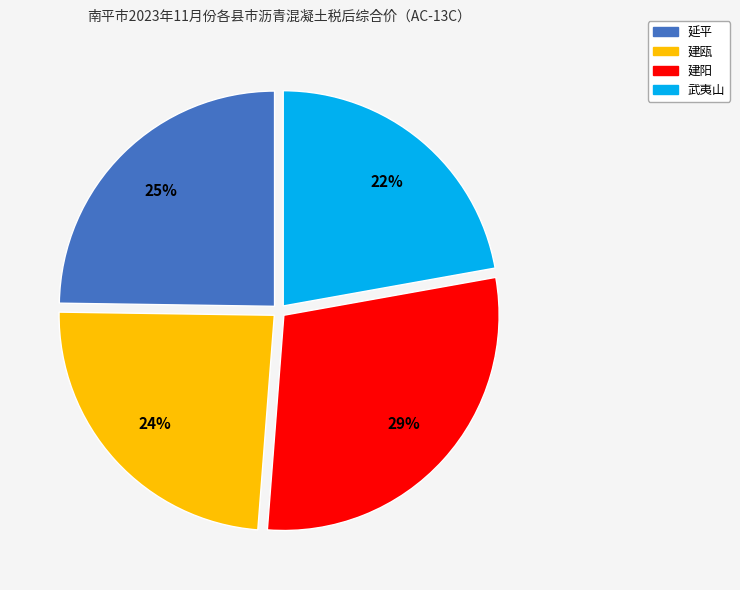

Between 建瓯 and 延平, which is larger?

延平